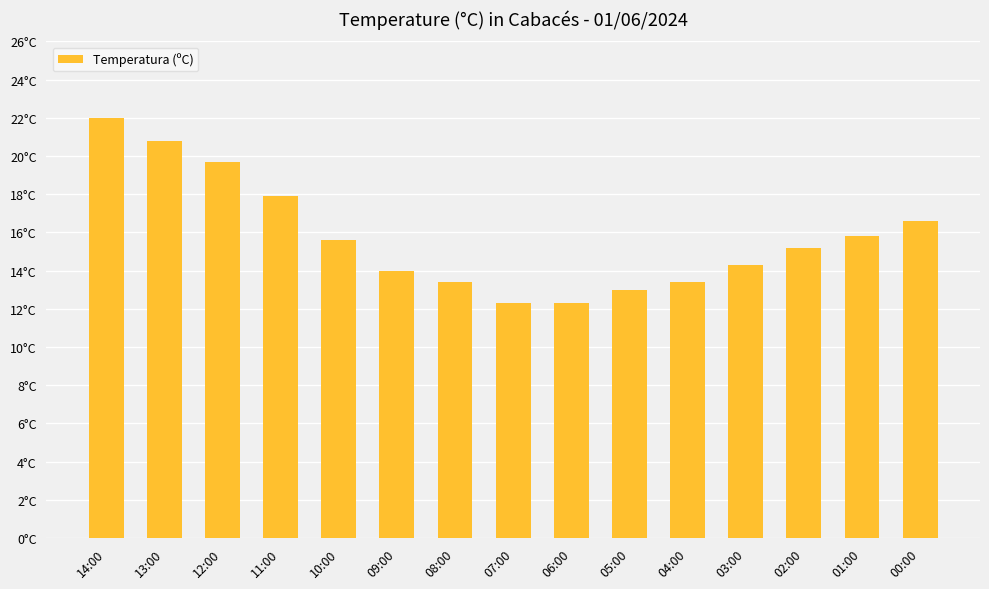

Are the bars horizontal?

No